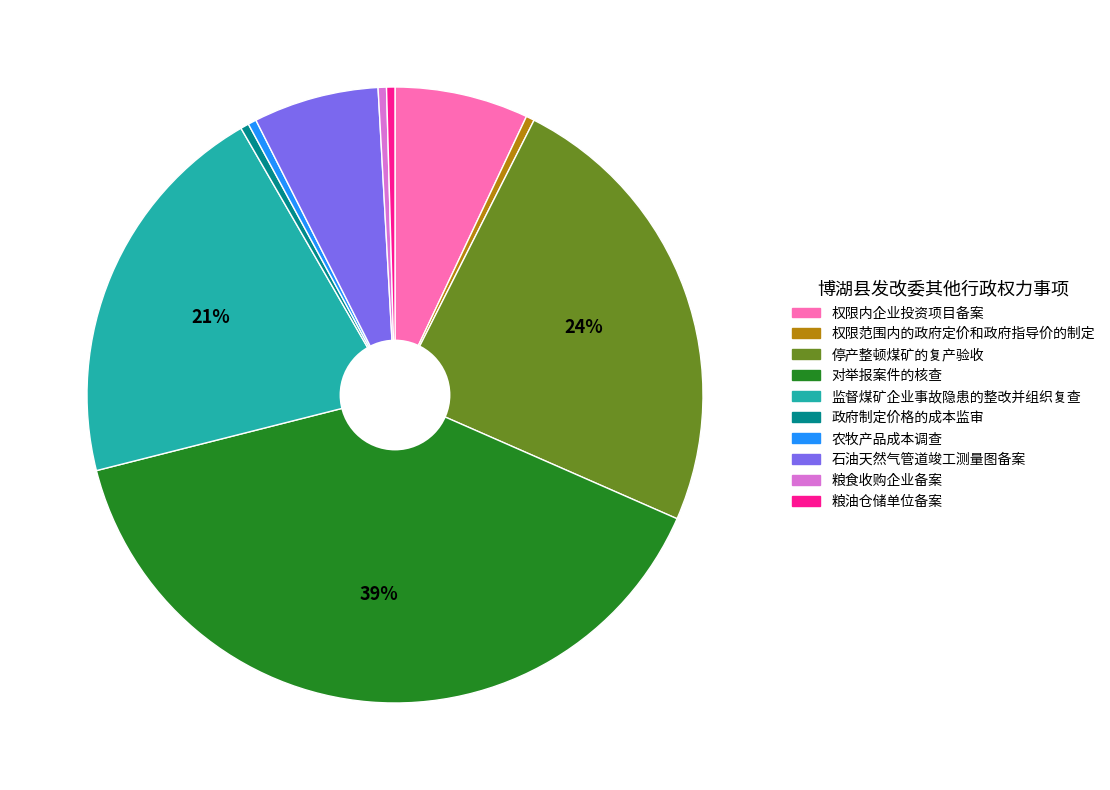

Which has a higher value, 对举报案件的核查 or 监督煤矿企业事故隐患的整改并组织复查?

对举报案件的核查